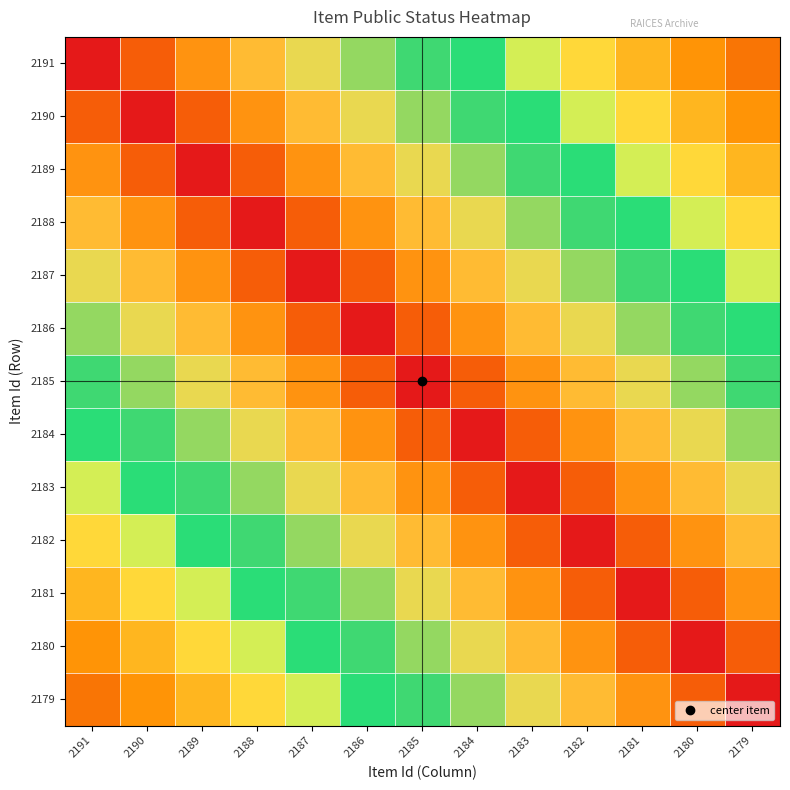

What is the difference between the highest and lowest values at 2179?

0.8